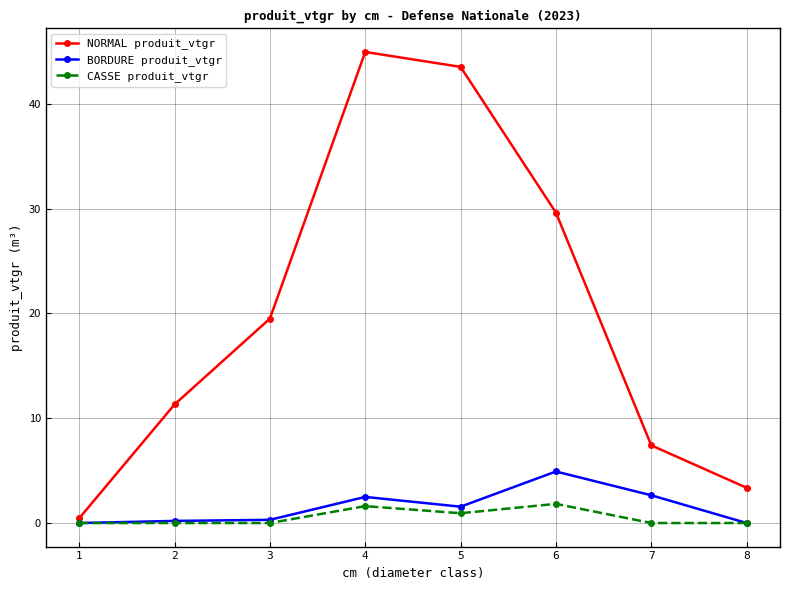

How many categories are shown in the chart?

8